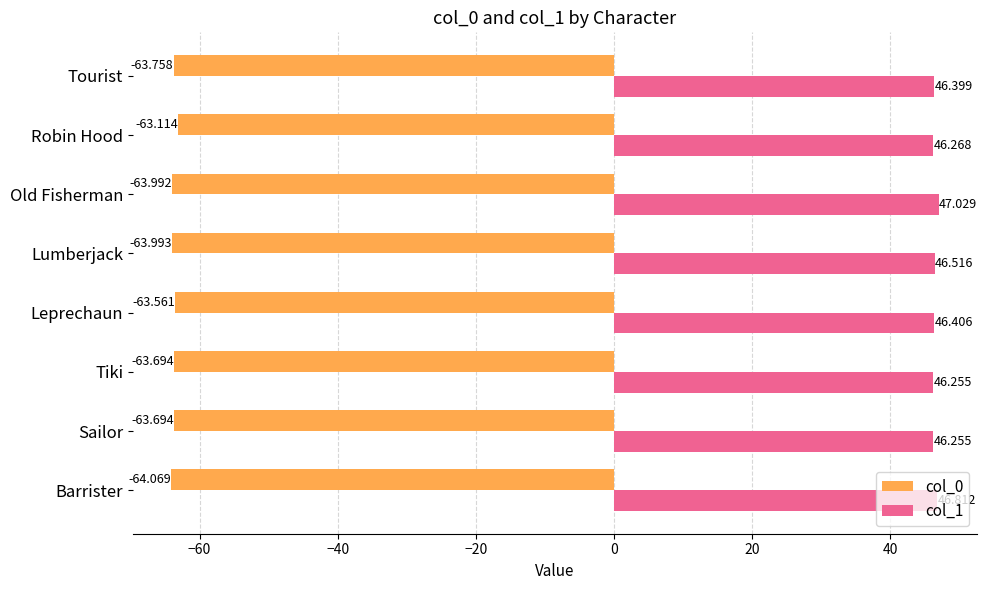

Is the value of col_1 at Leprechaun greater than the value of col_0 at Leprechaun?

Yes